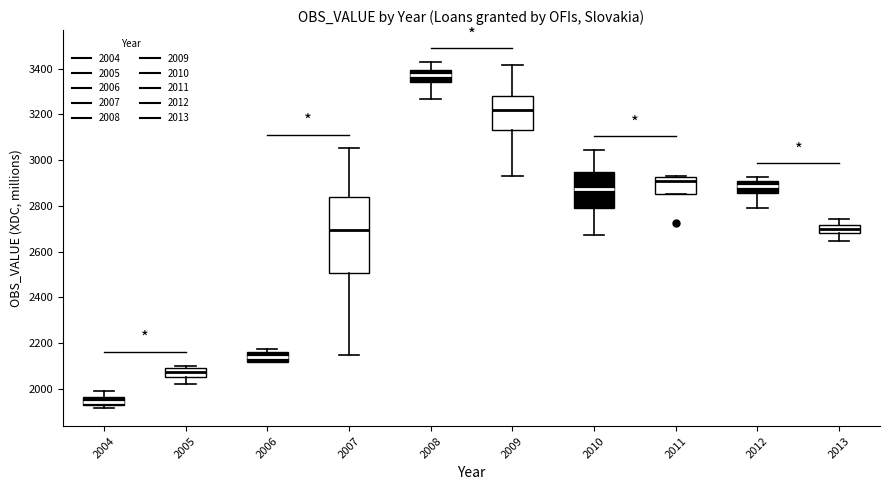

Which box's median line is the highest?

2008